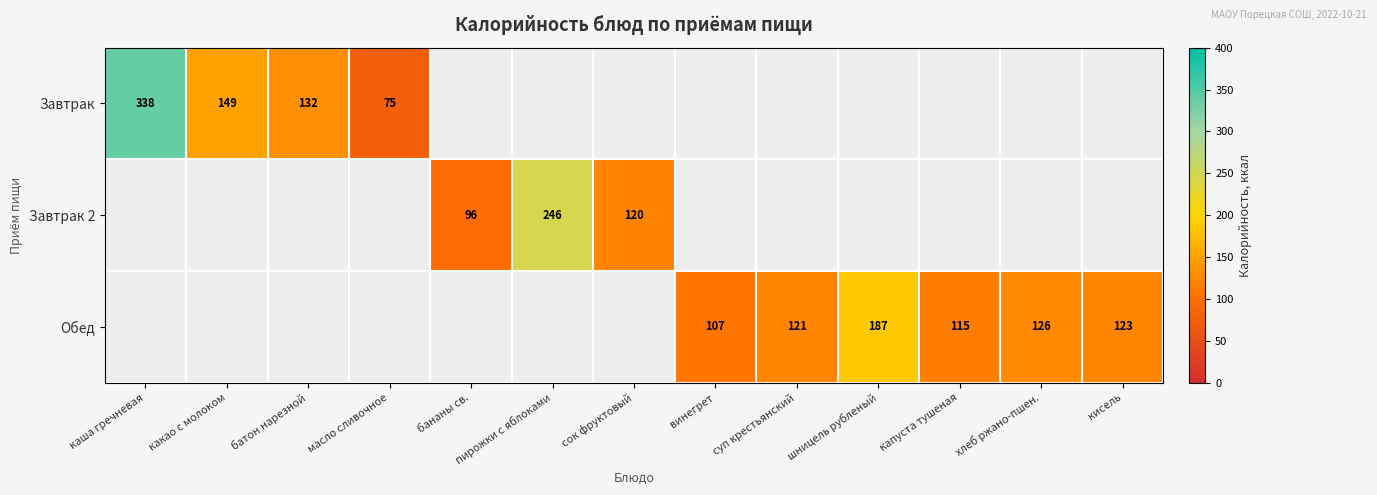

True or false: Обед has a value of 115 at капуста тушеная.

True